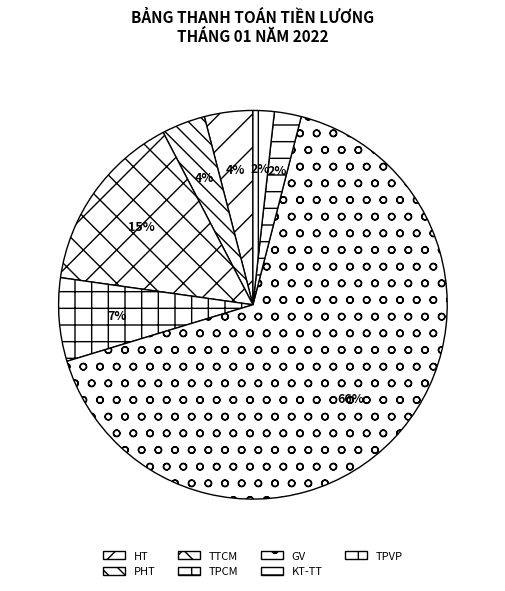

How many slices are in this pie chart?

7